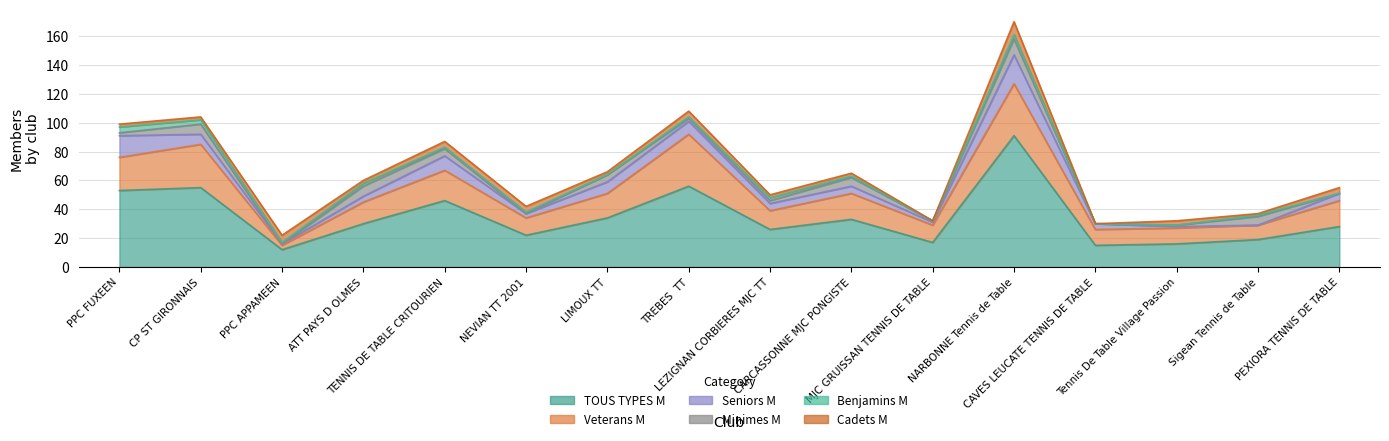

What is the difference between the maximum and minimum values in the Seniors M series?

20